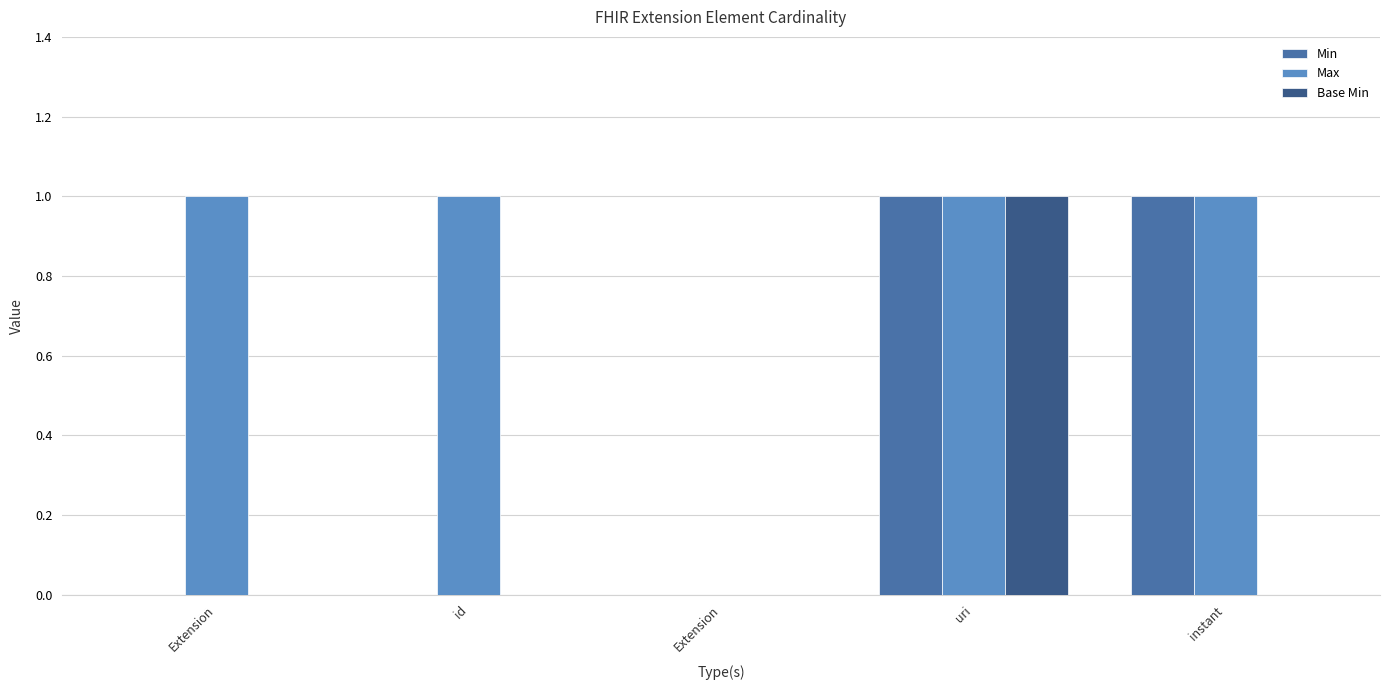

Count the number of categories in the chart.

5